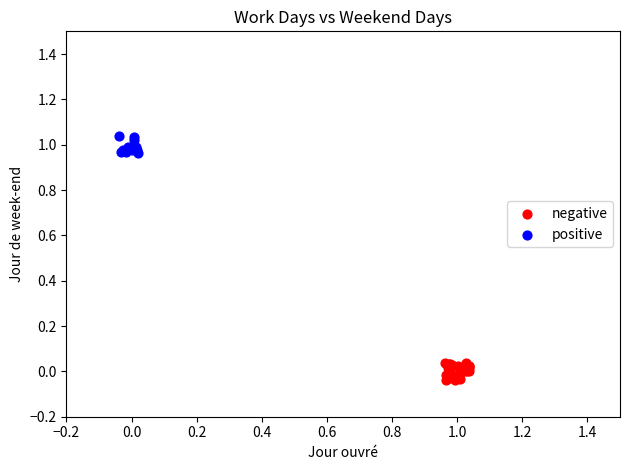

Which series reaches the minimum Y coordinate?

negative